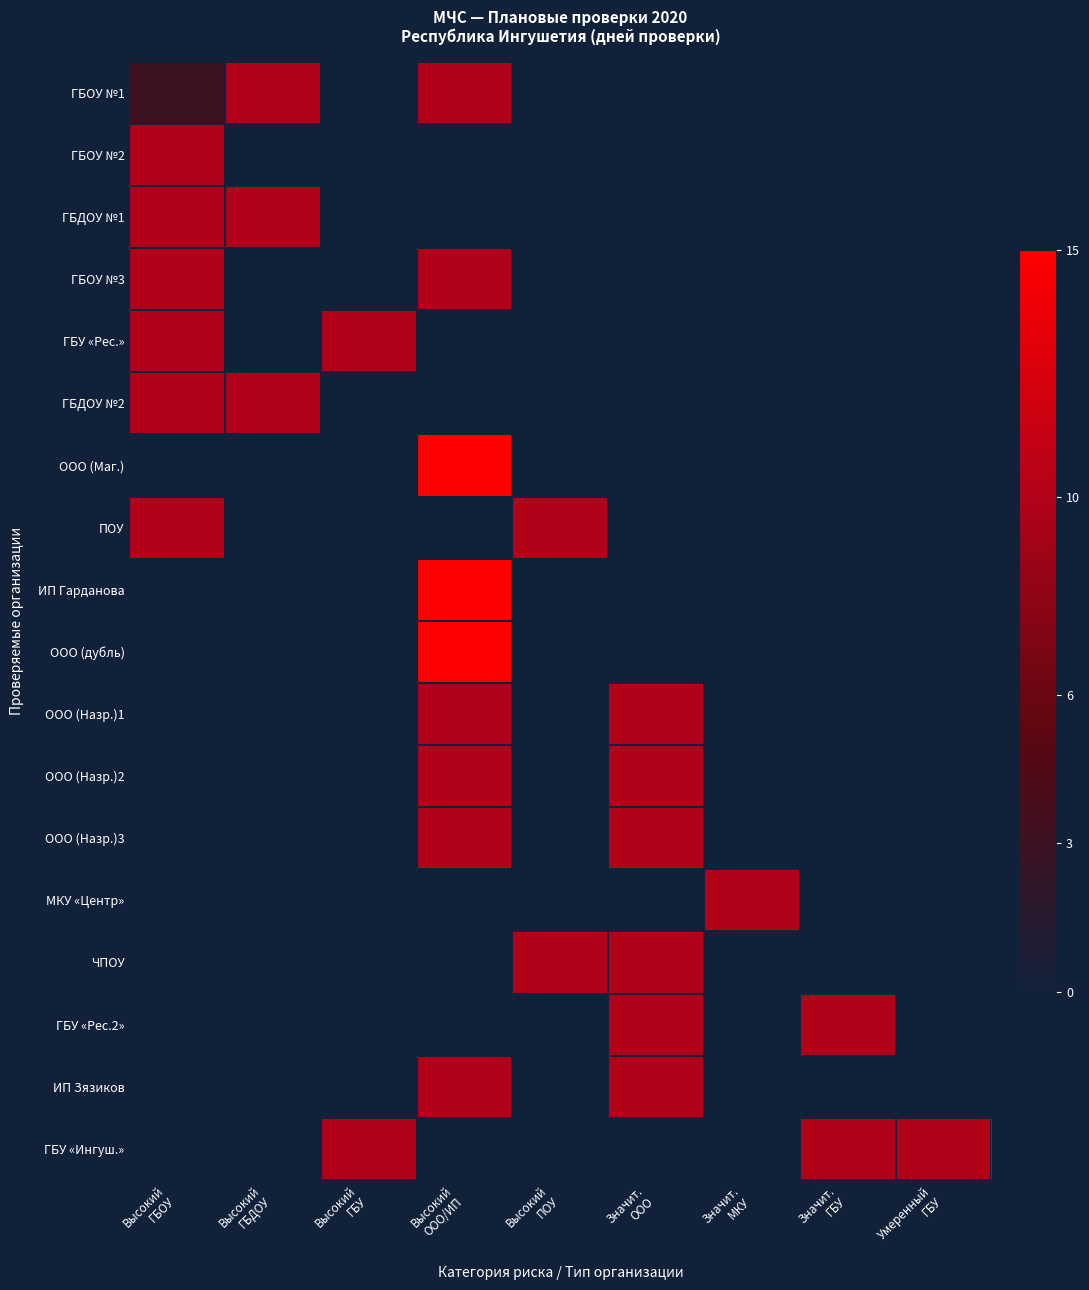

How many series are shown in this chart?

18